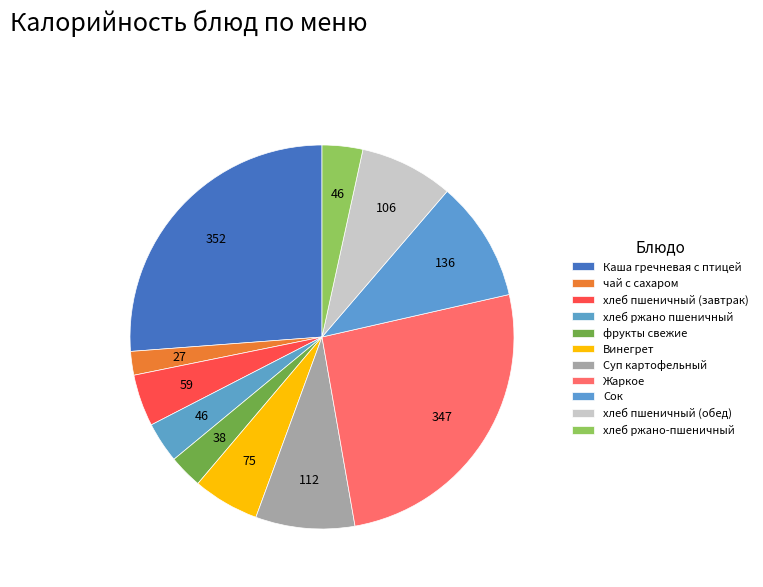

Which category has the biggest portion of the pie?

Каша гречневая с птицей